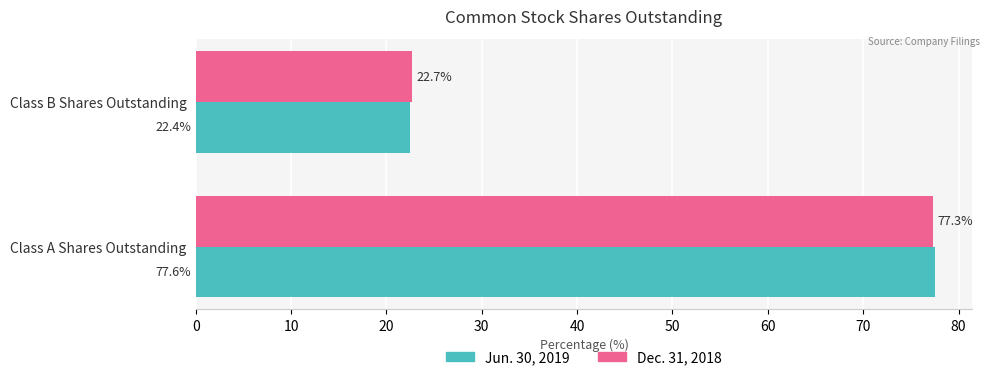

What is the total value across all series at Class A Shares Outstanding?

154.9